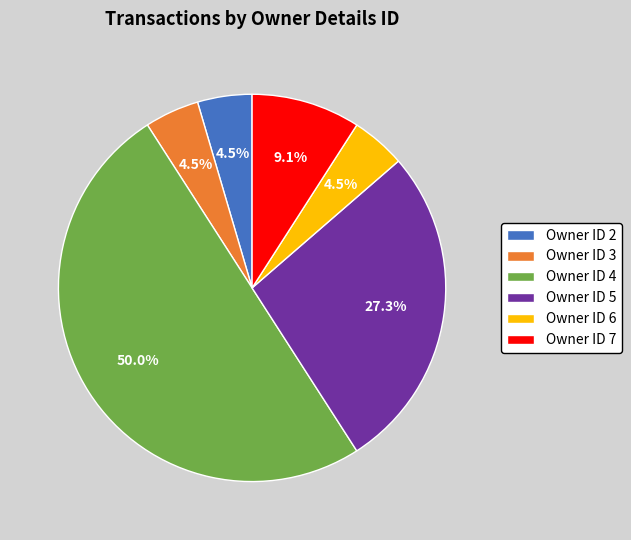

Which slice is the largest?

Owner ID 4